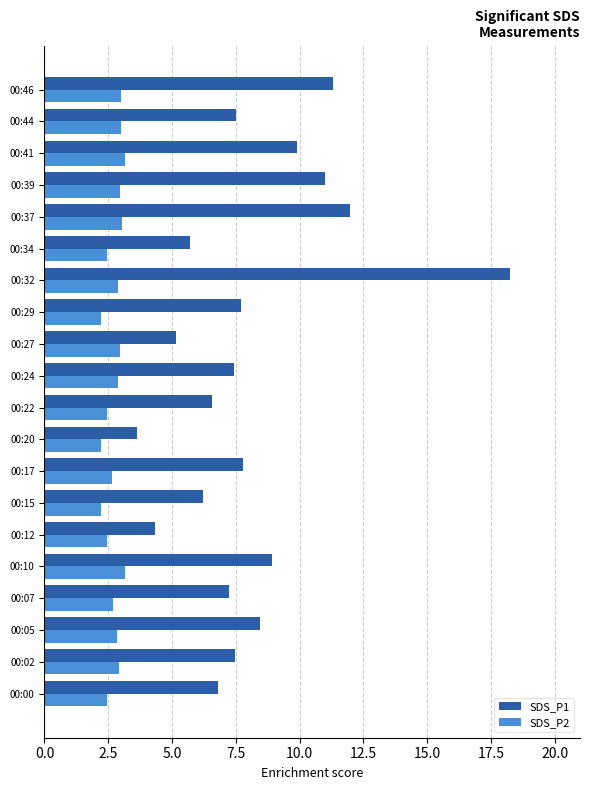

How many categories are shown in the chart?

20